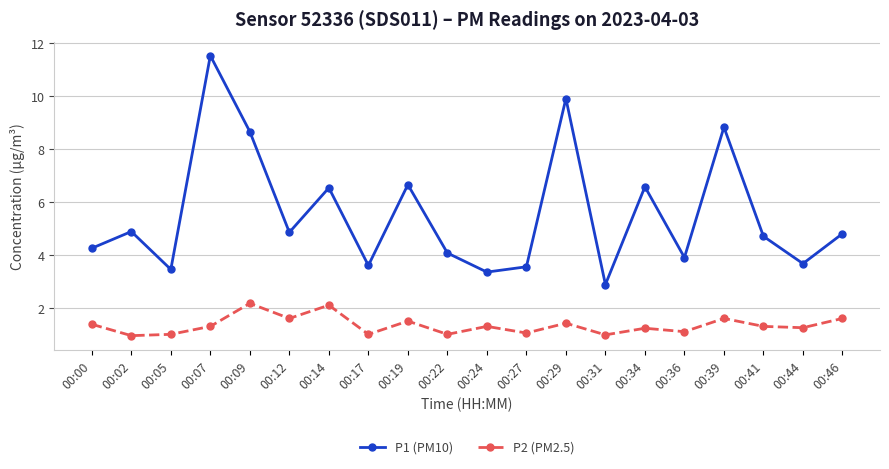

List the series in order of their peak value, lowest first.

P2 (PM2.5), P1 (PM10)